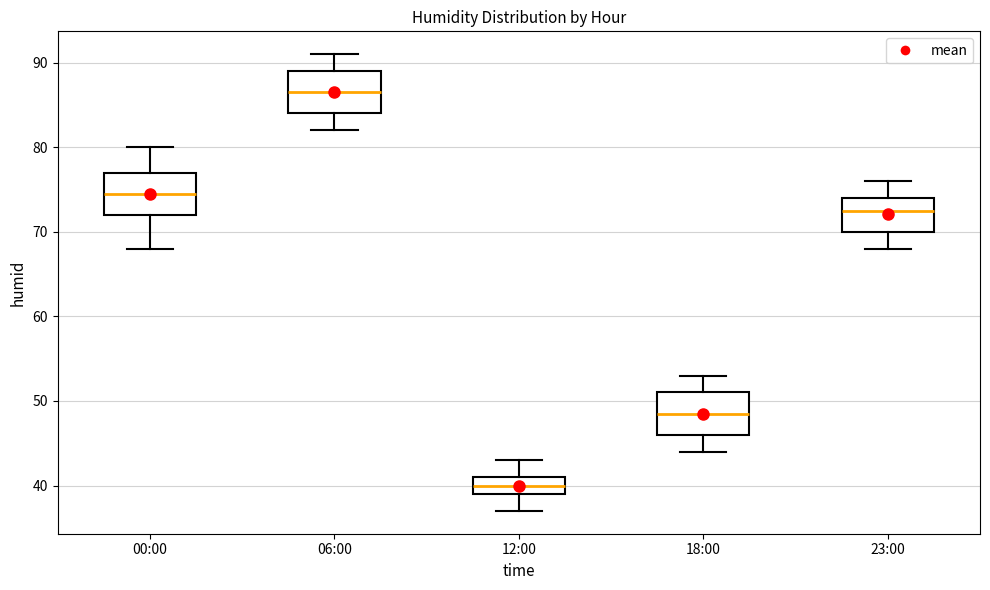

Which box has the highest median line?

06:00